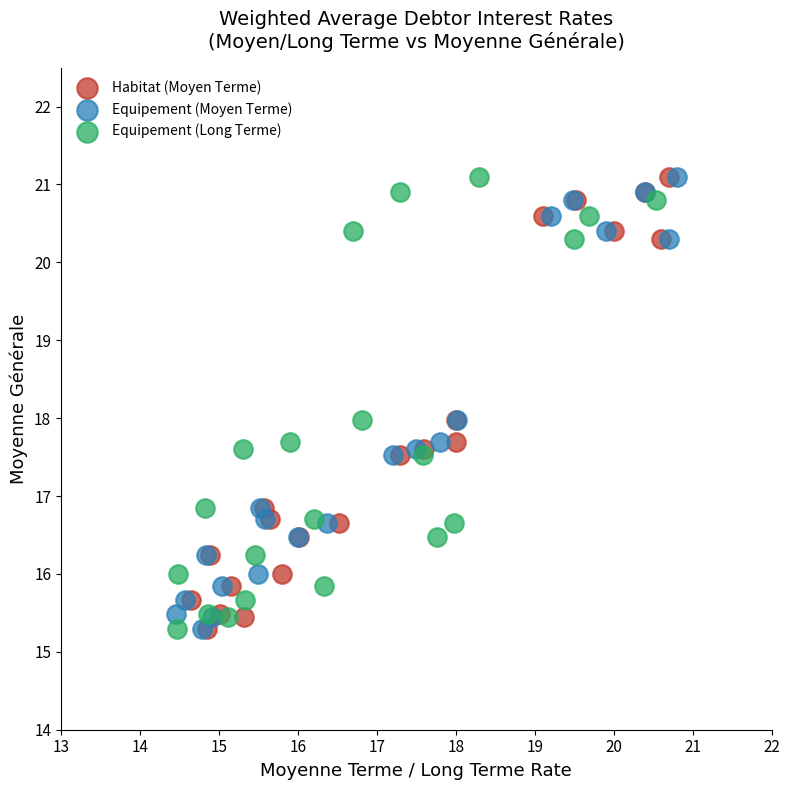

What are all the series names shown in the legend?

Habitat (Moyen Terme), Equipement (Moyen Terme), Equipement (Long Terme)